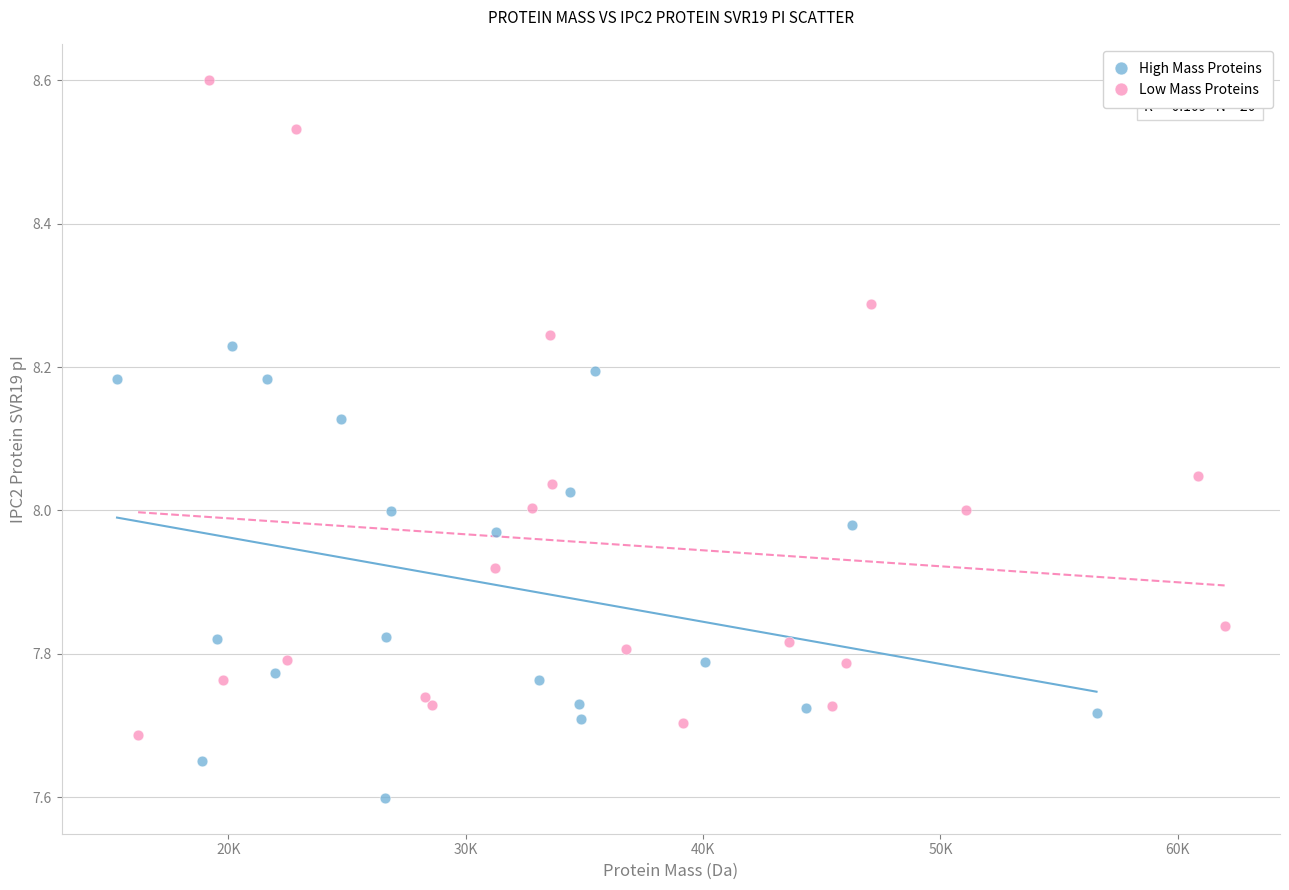

Which series contains the highest Y value?

Low Mass Proteins